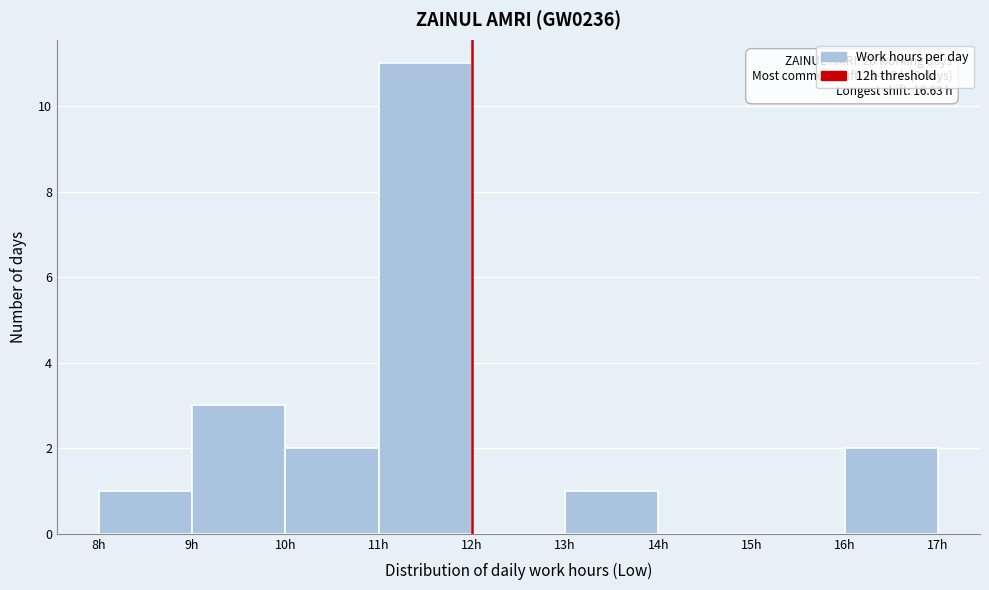

Which range on the x-axis has the tallest bar?

11 to 12